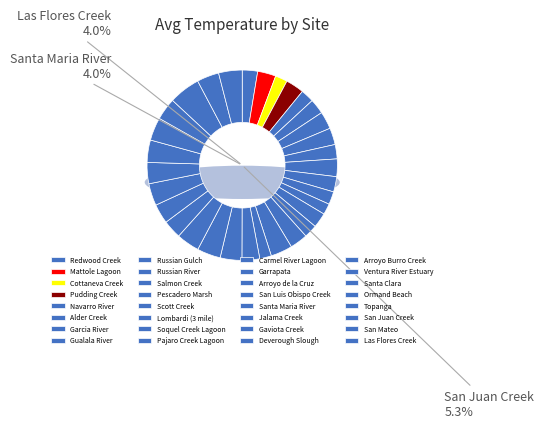

Count the number of slices in the pie.

32